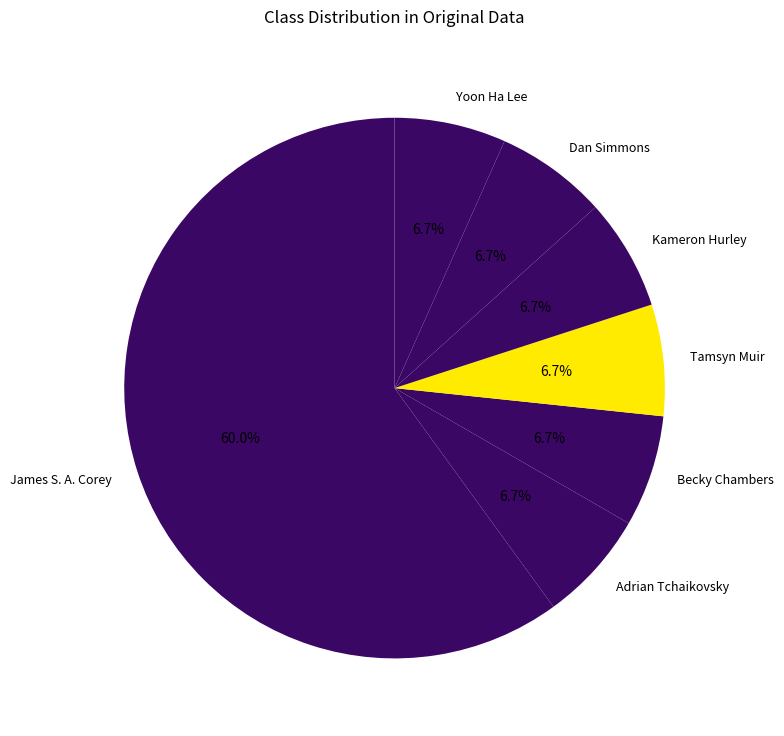

Does Becky Chambers represent more than half of the total?

No